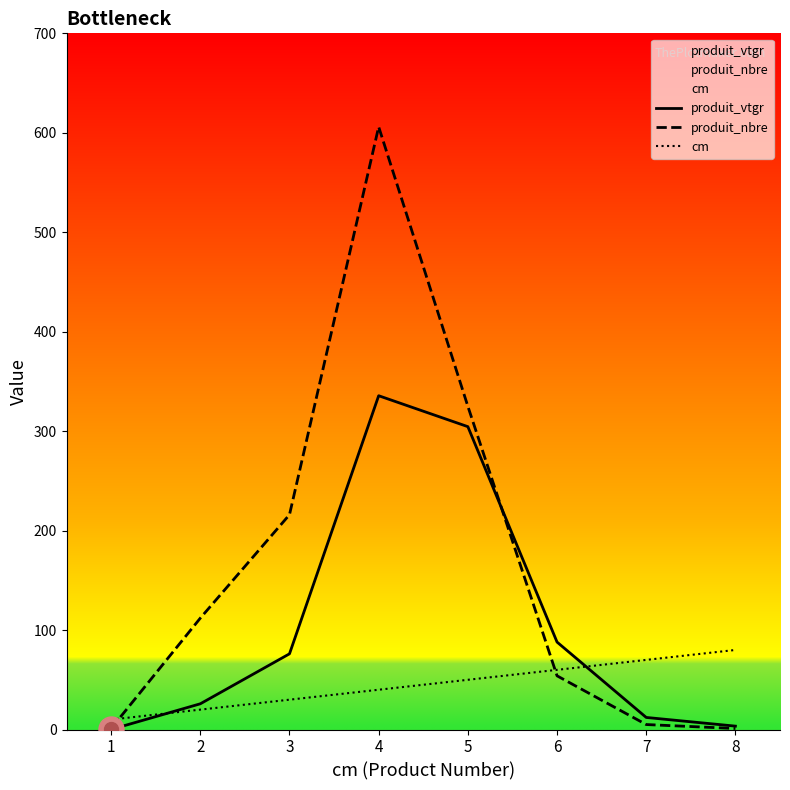

What is the value of the produit_nbre point at the 2nd from the left?

112.0